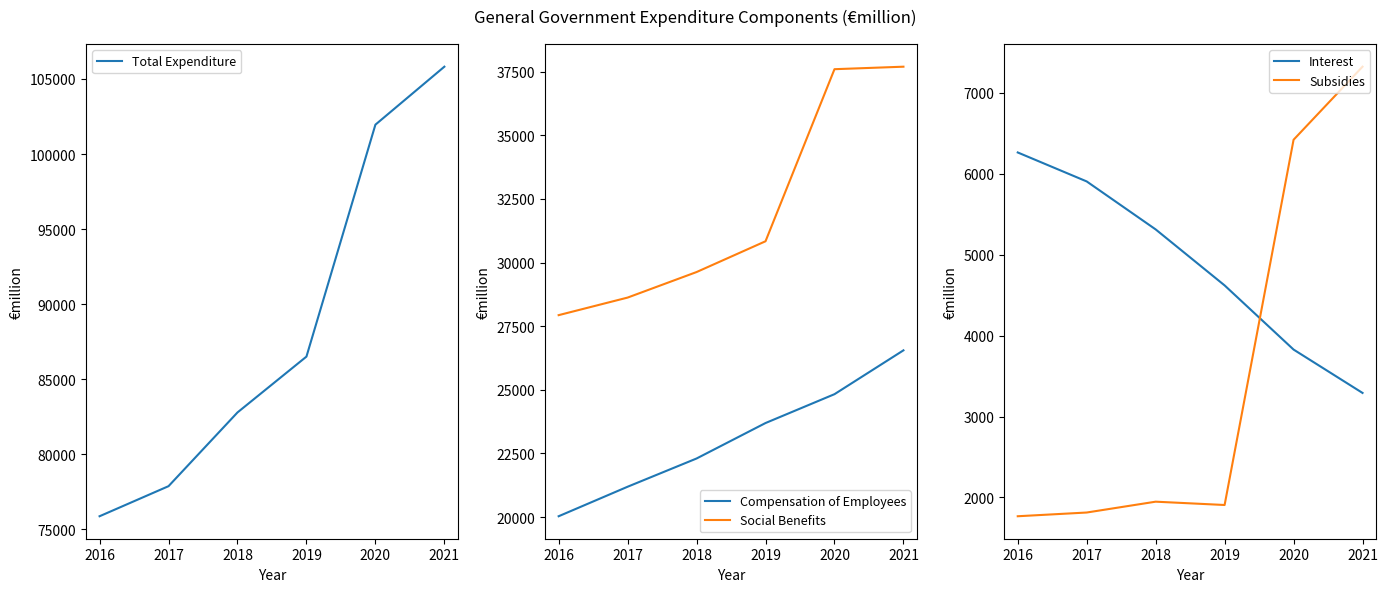

True or false: Social Benefits and Total Expenditure cross at least once.

False